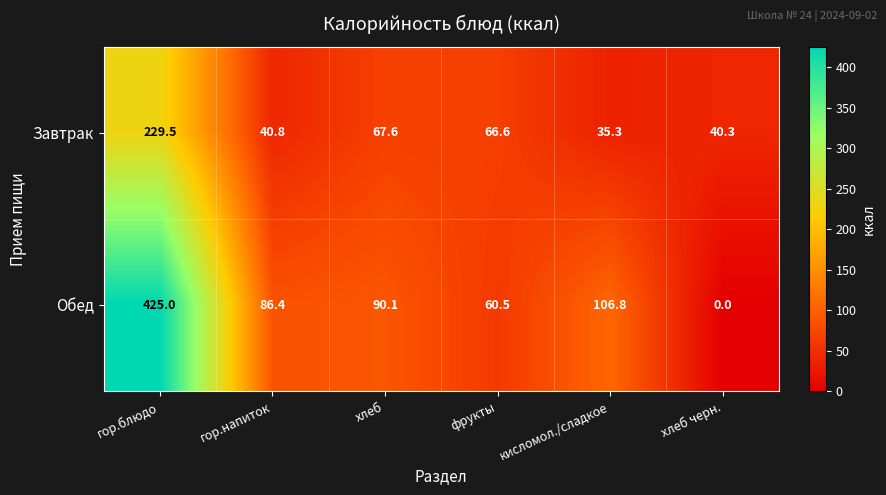

What is the sum of the Завтрак values at хлеб and гор.блюдо?

297.1